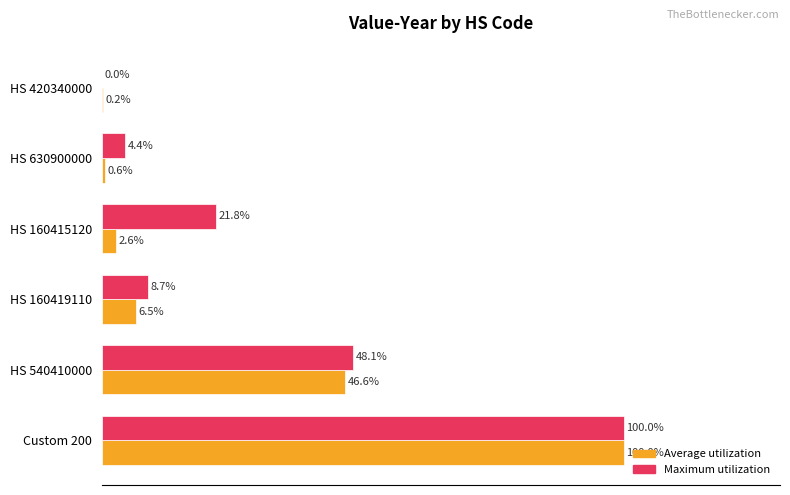

Which series changed the most between Custom 200 and HS 160419110?

Average utilization